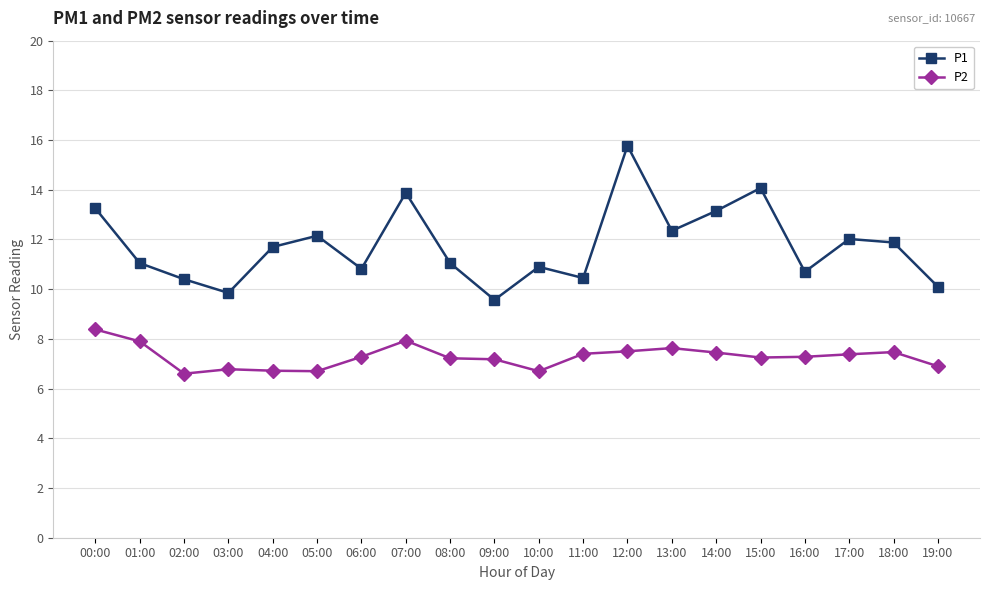

Which series has the widest spread of values?

P1